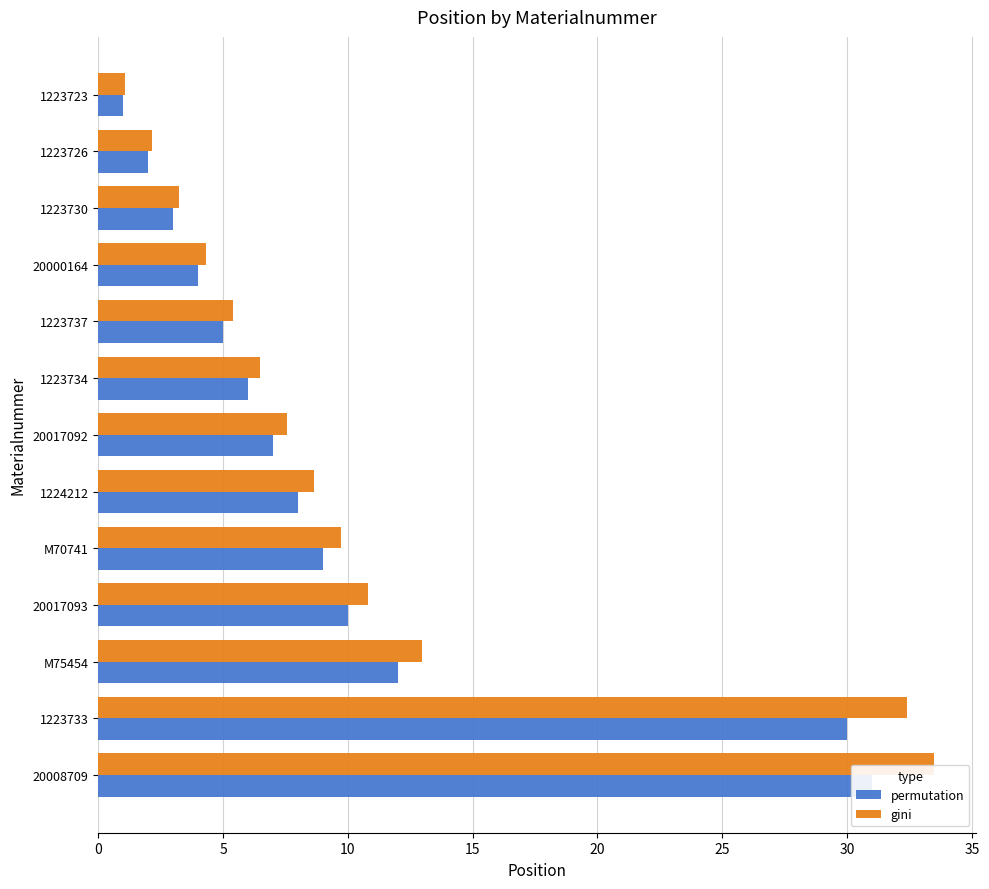

What is the spread (max minus min) of values at 1223726?

0.2